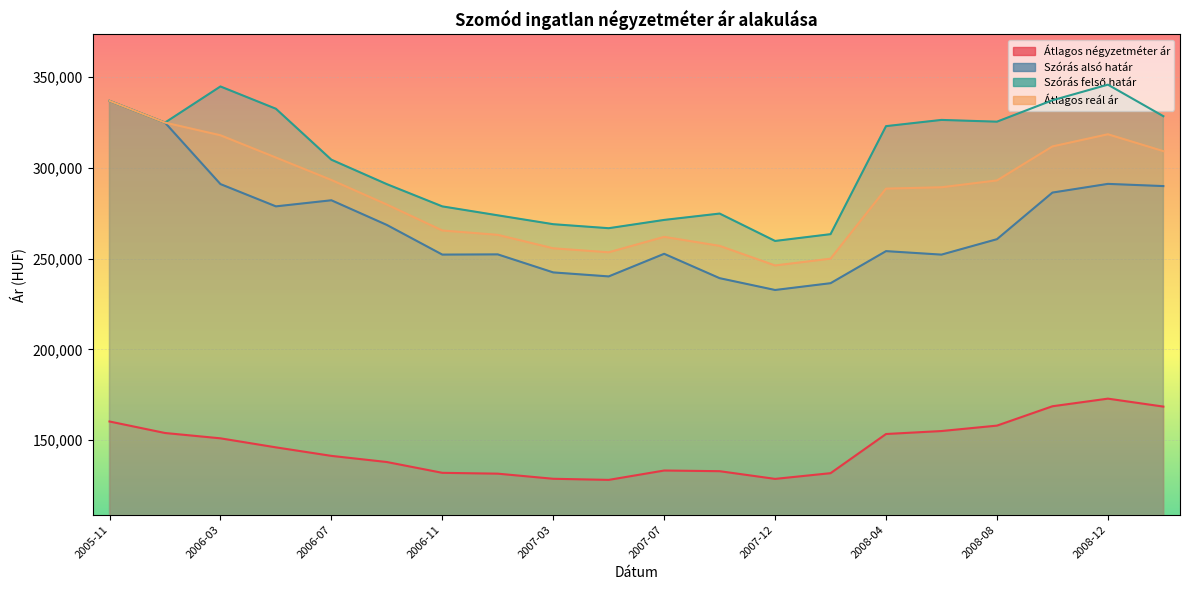

How many lines are shown in the chart?

4